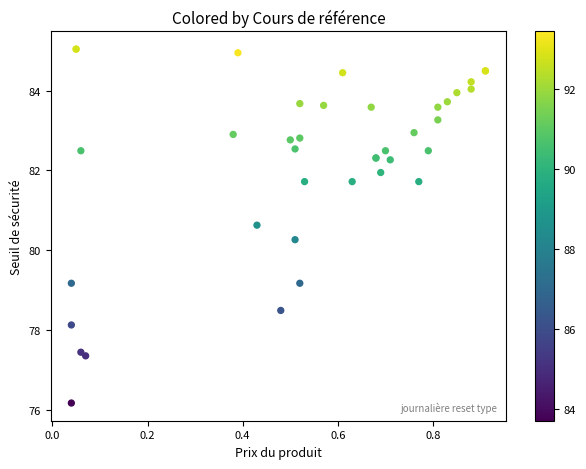

What Y value in the scatter plot is closest to 80?

80.3